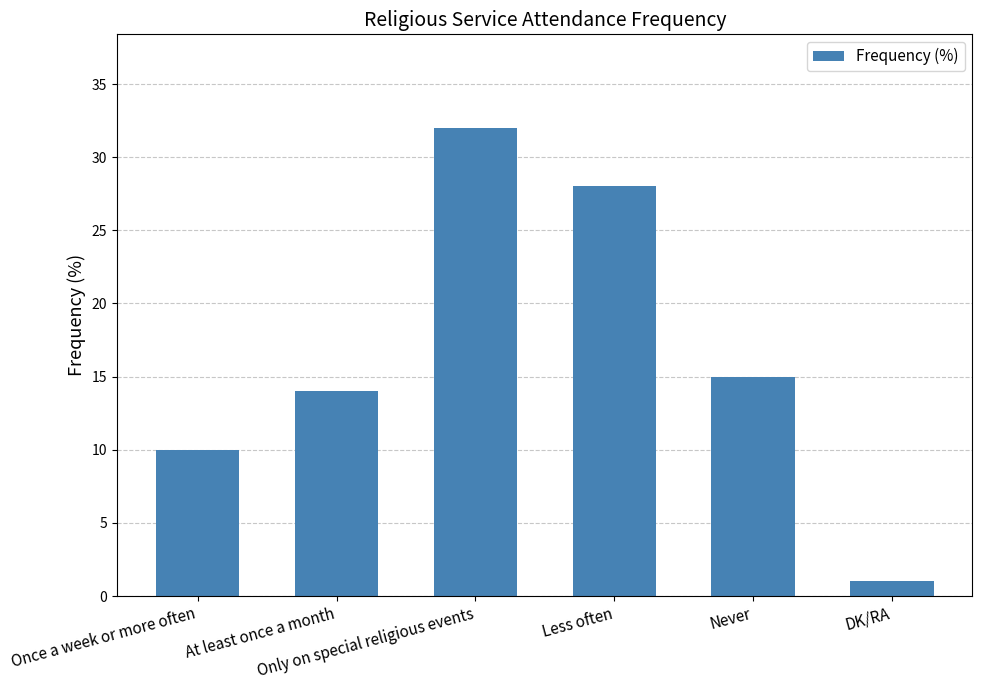

Between Never and Only on special religious events, which is larger?

Only on special religious events